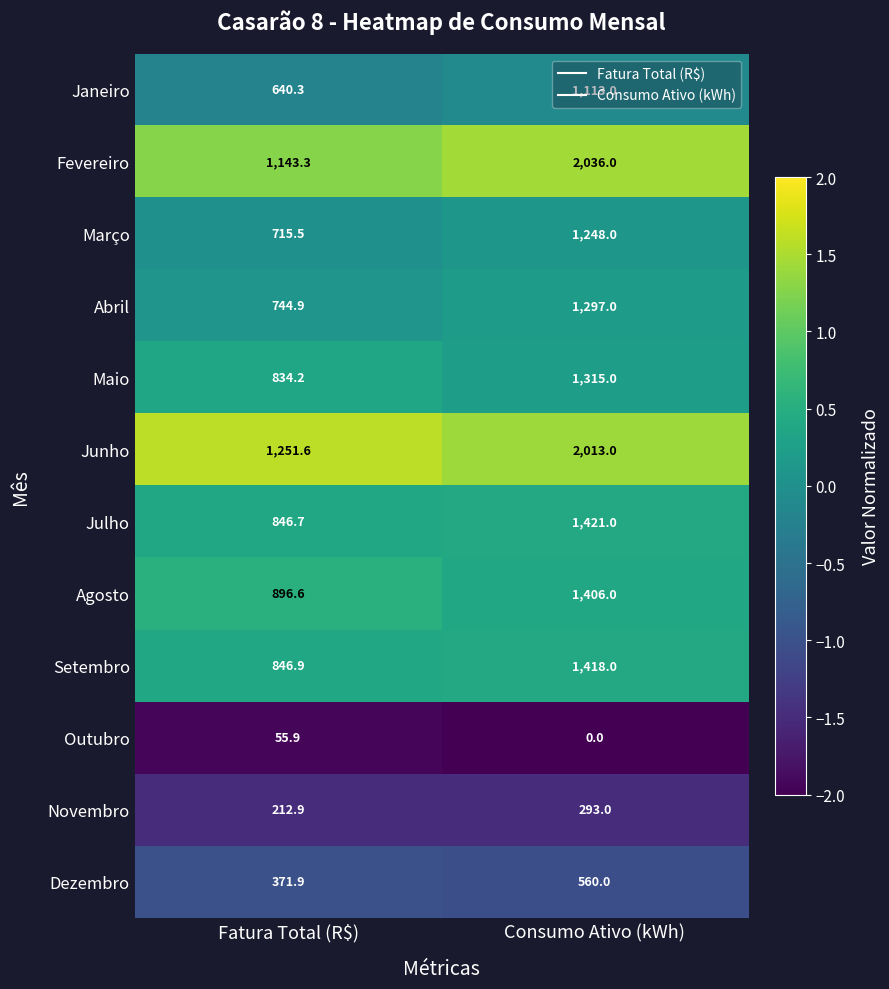

Rank the series at Consumo Ativo (kWh) from highest to lowest value.

Fevereiro, Junho, Julho, Setembro, Agosto, Maio, Abril, Março, Janeiro, Dezembro, Novembro, Outubro